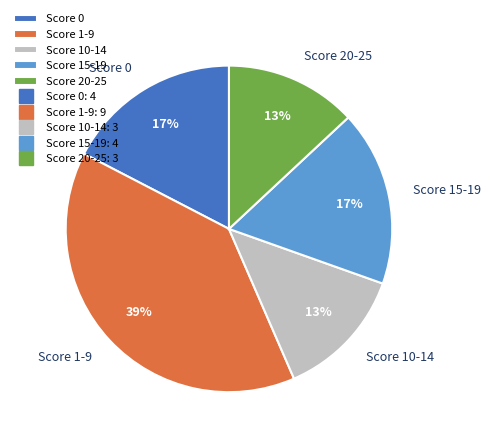

Is there any slice that represents more than half of the pie?

No